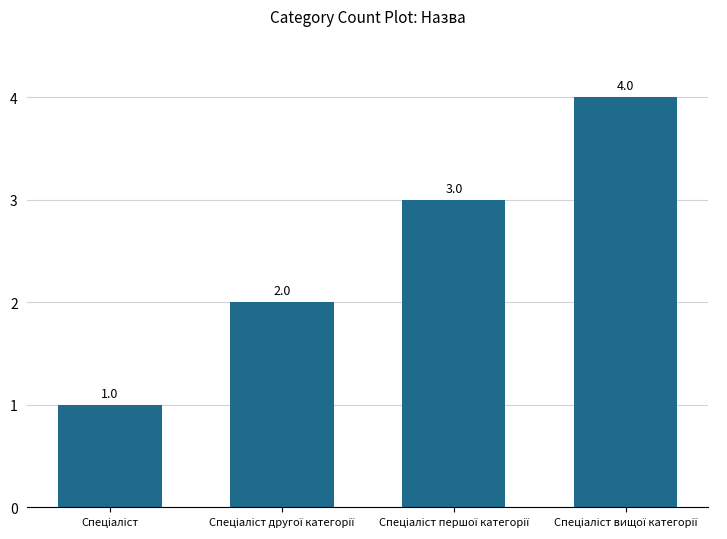

How many values are between 2 and 4?

3